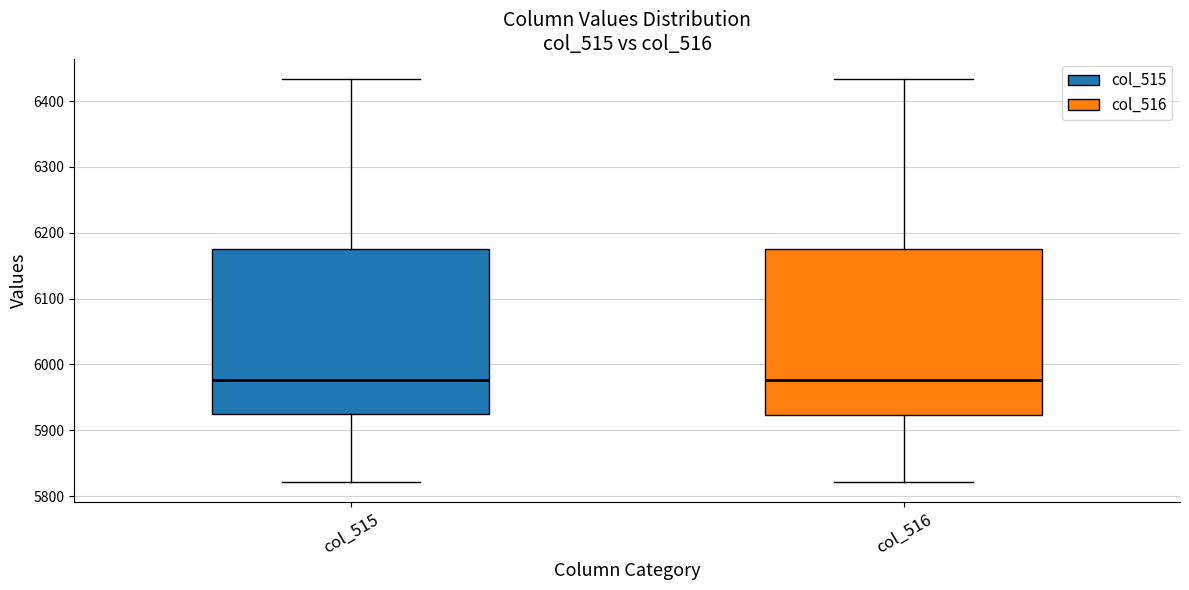

Where does the upper whisker of the box for col_516 end on the y-axis? The values are not printed on the chart, so give them approximately, as read against the axis.

6430